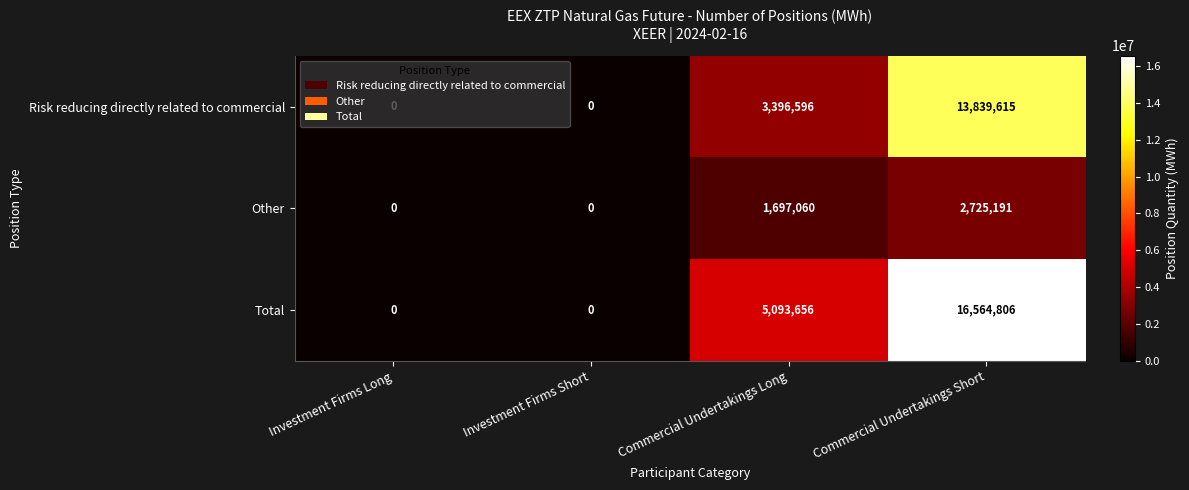

Count the Other values in the range 0 to 2725191.

4